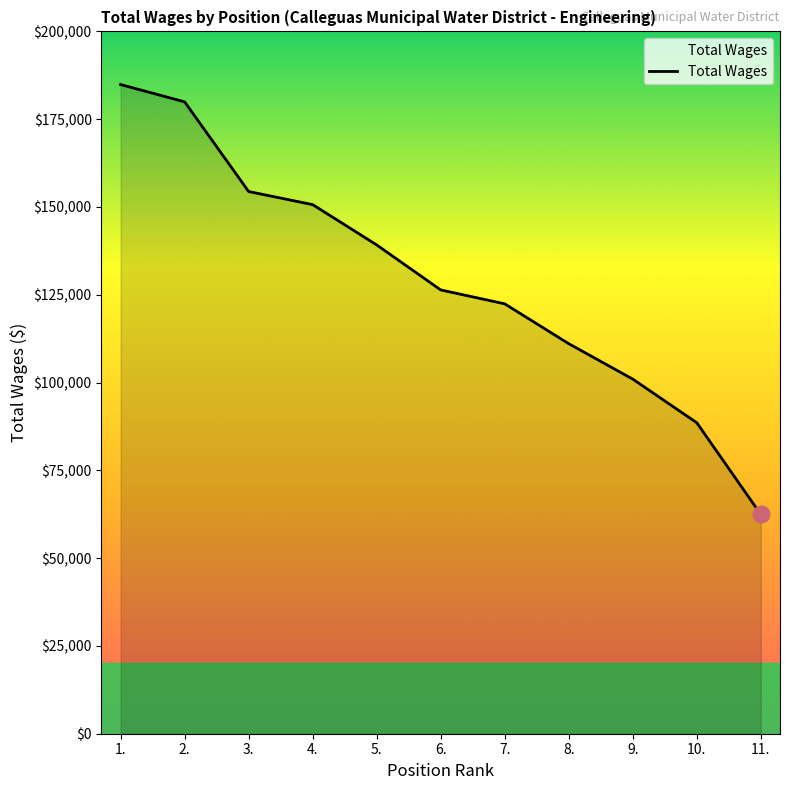

How many values are below 126375?

5